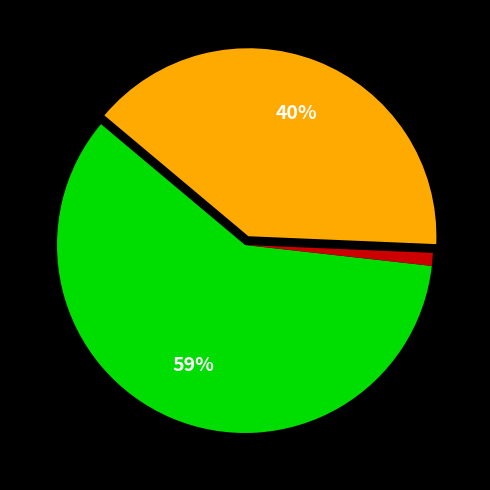

Is there any slice that represents more than half of the pie?

Yes